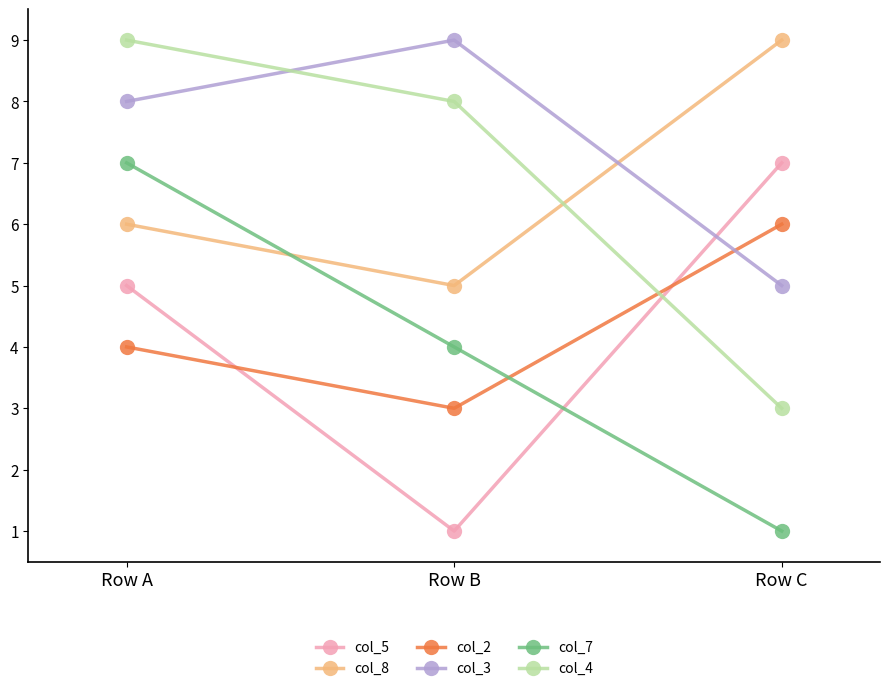

The col_5 series shows 2 at Row B. True or false?

False